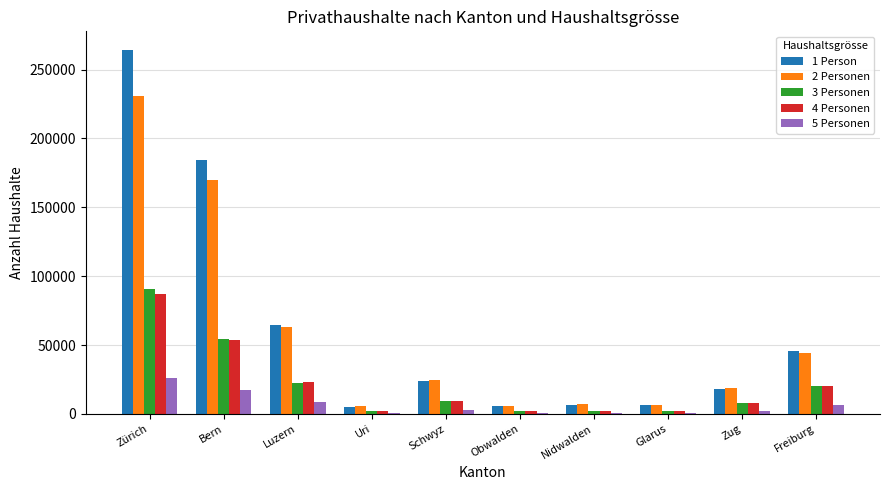

At which category is the sum across all series the highest?

Zürich